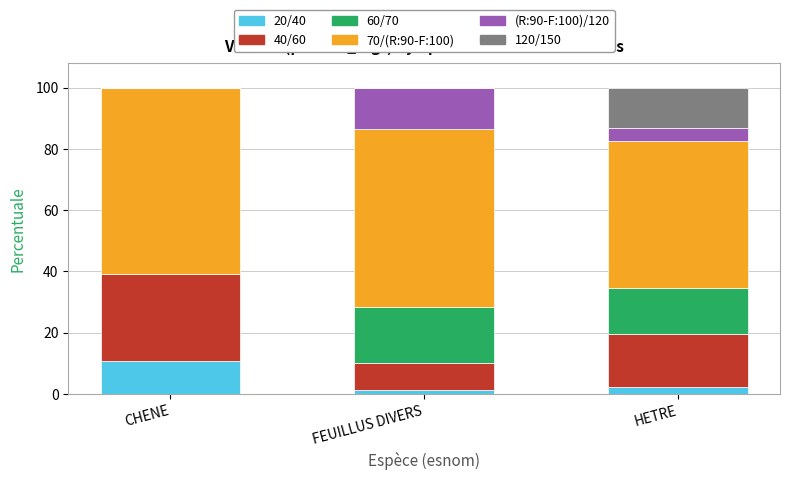

What is the total value across all series at CHENE?

100.0